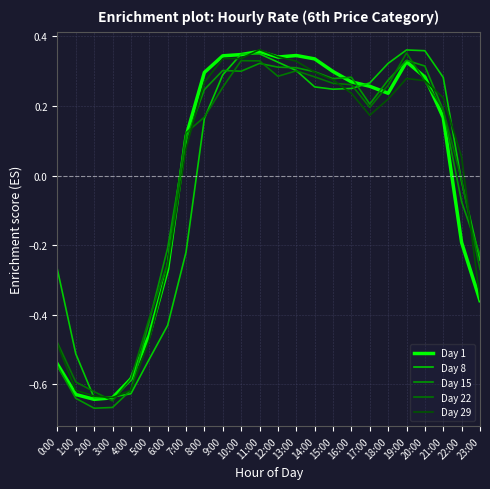

At how many categories does at least one series exceed 0?

16